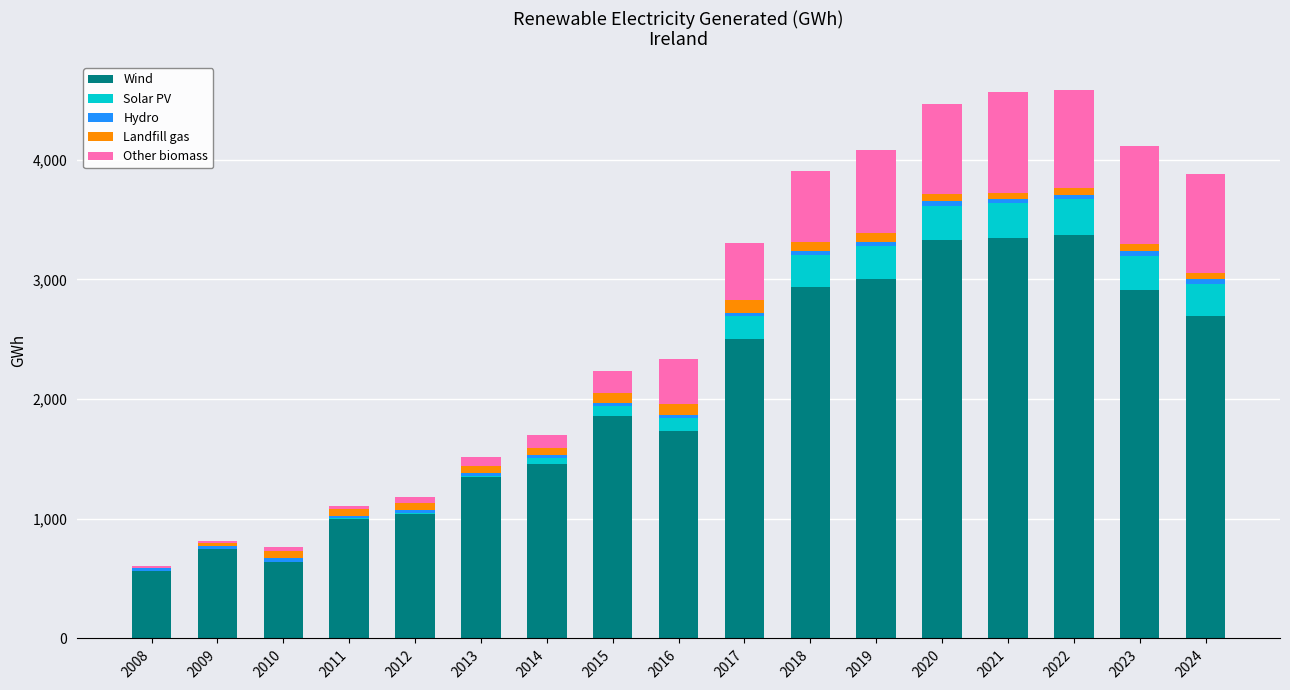

At which label is Wind closest to 1967?

2015